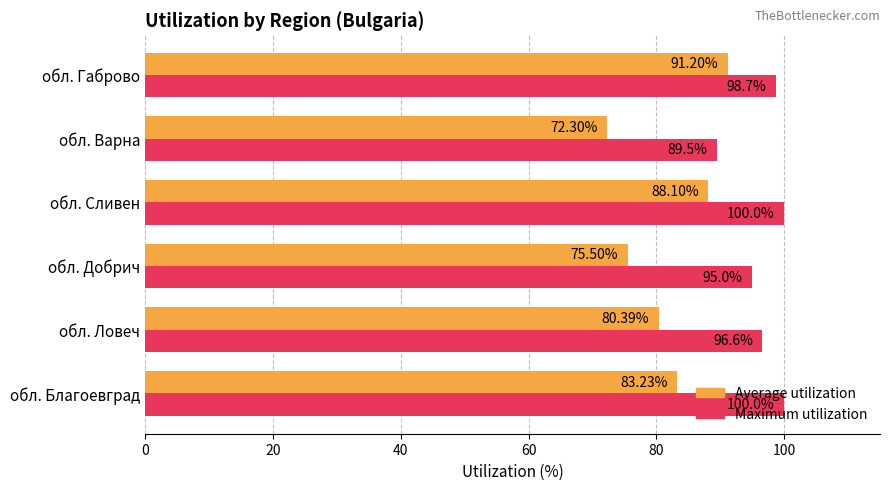

How many values in the Maximum utilization series are below 98?

3